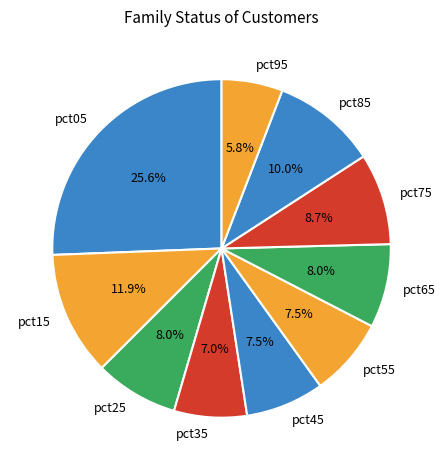

How many slices are in this pie chart?

10